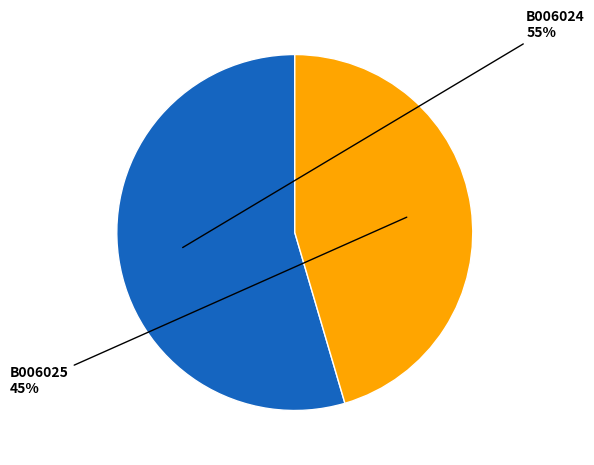

To the nearest percent, what is the average slice percentage?

50%